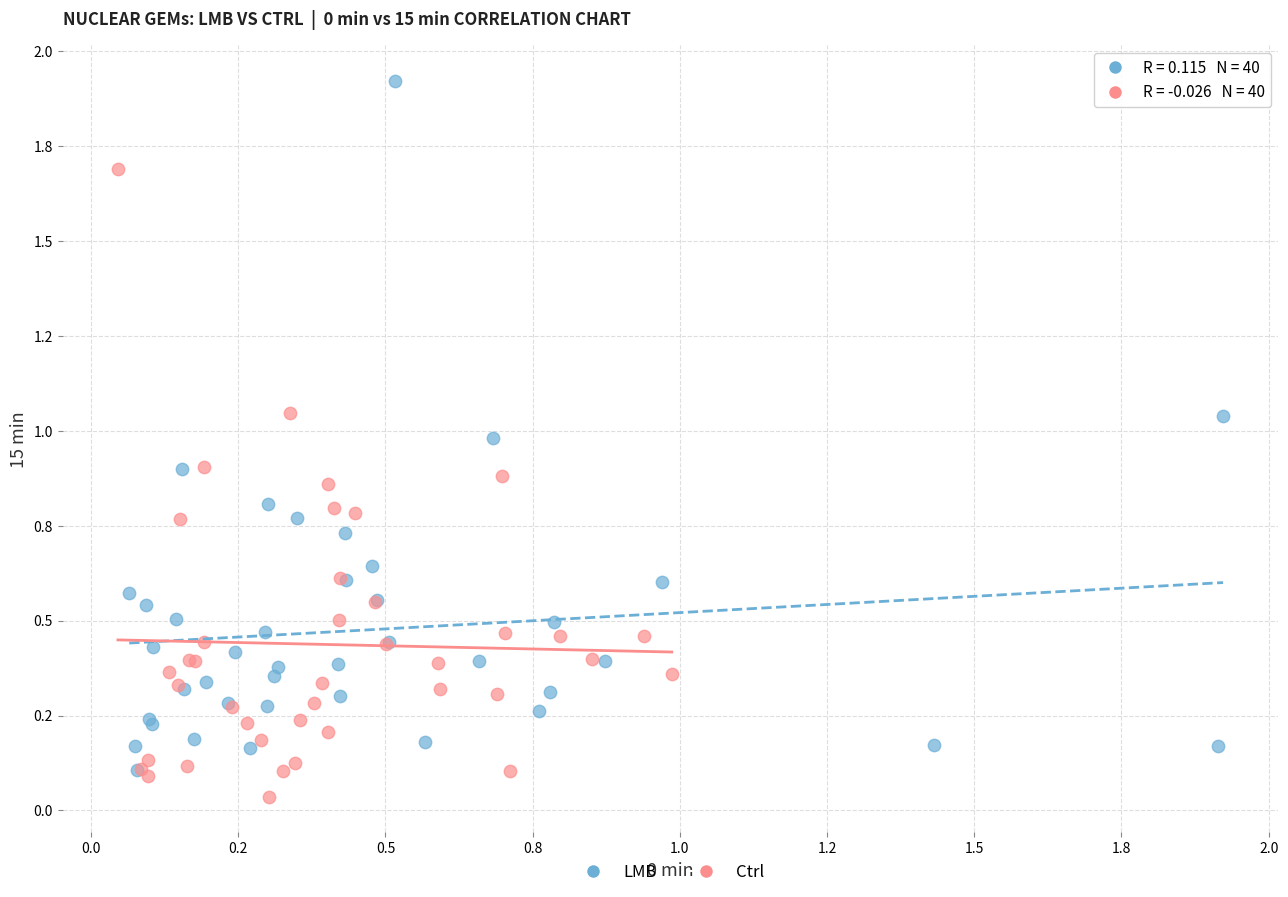

Which series contains the lowest Y value?

Ctrl